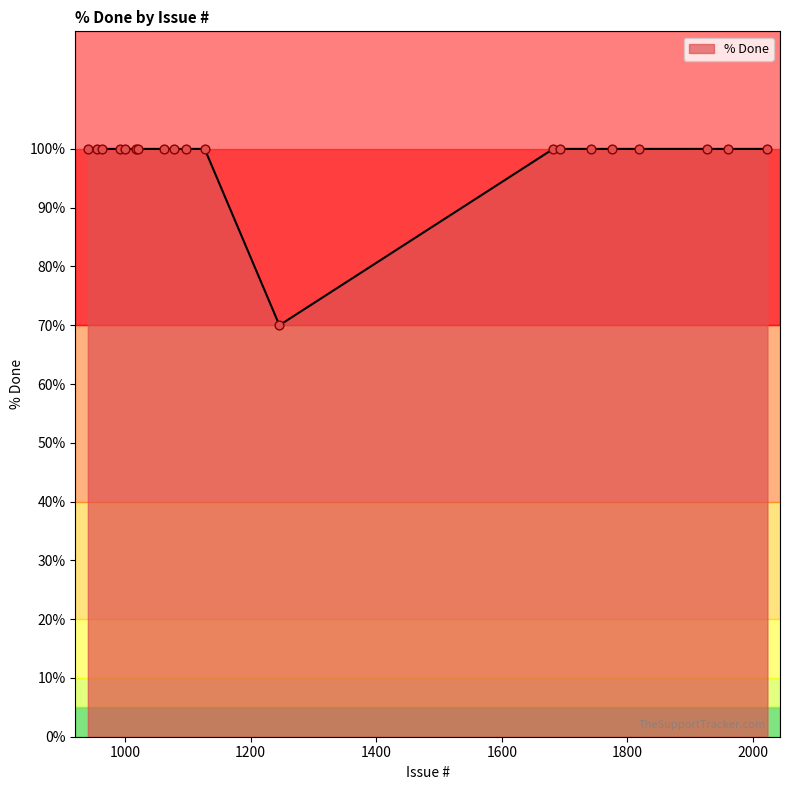

What is the greatest value displayed?

100